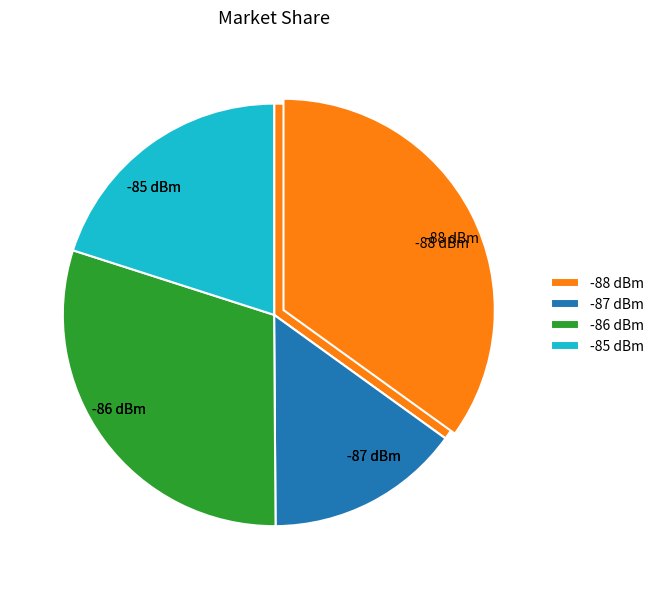

Approximately how many times larger is the value at 28 compared to 28?

1.0